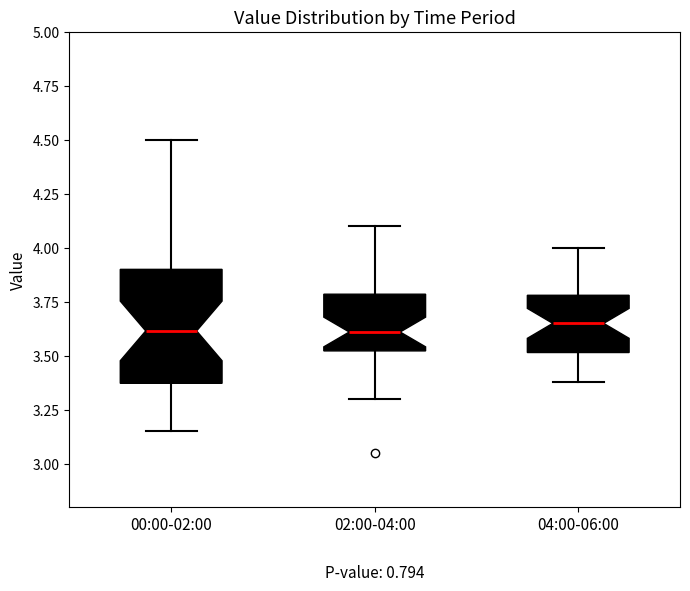

Which box is the tallest, from its lower edge to its upper edge?

00:00-02:00